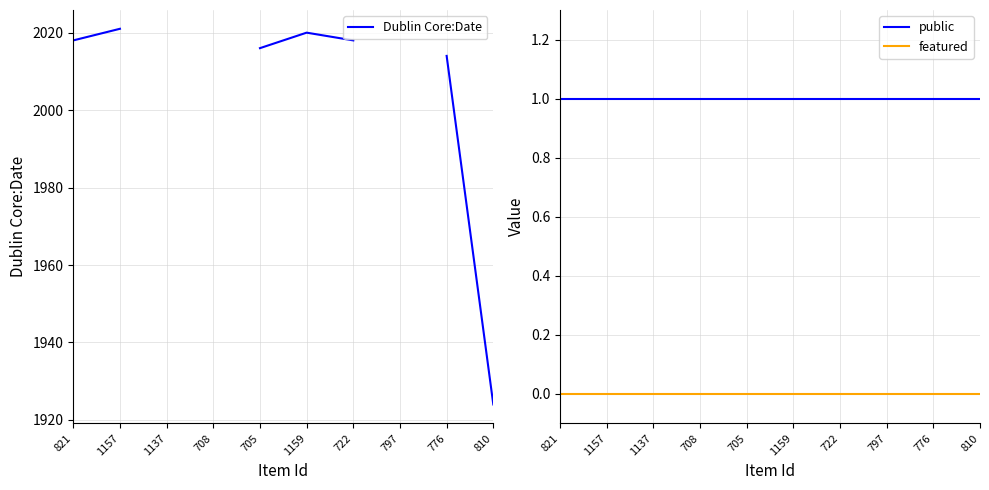

The Dublin Core:Date series shows 2020.0 at 1159. True or false?

True